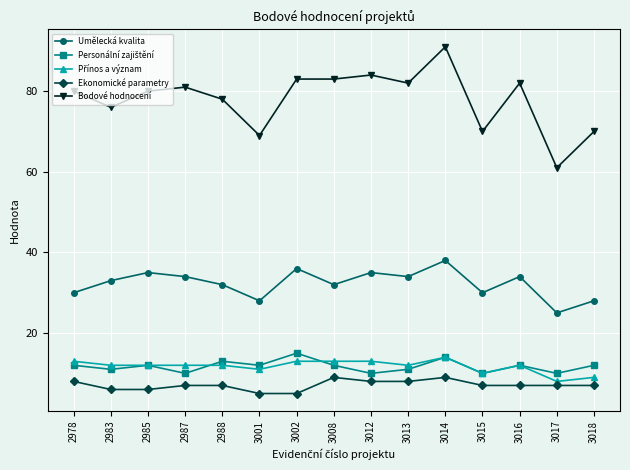

Which category has the highest value across all series?

3014